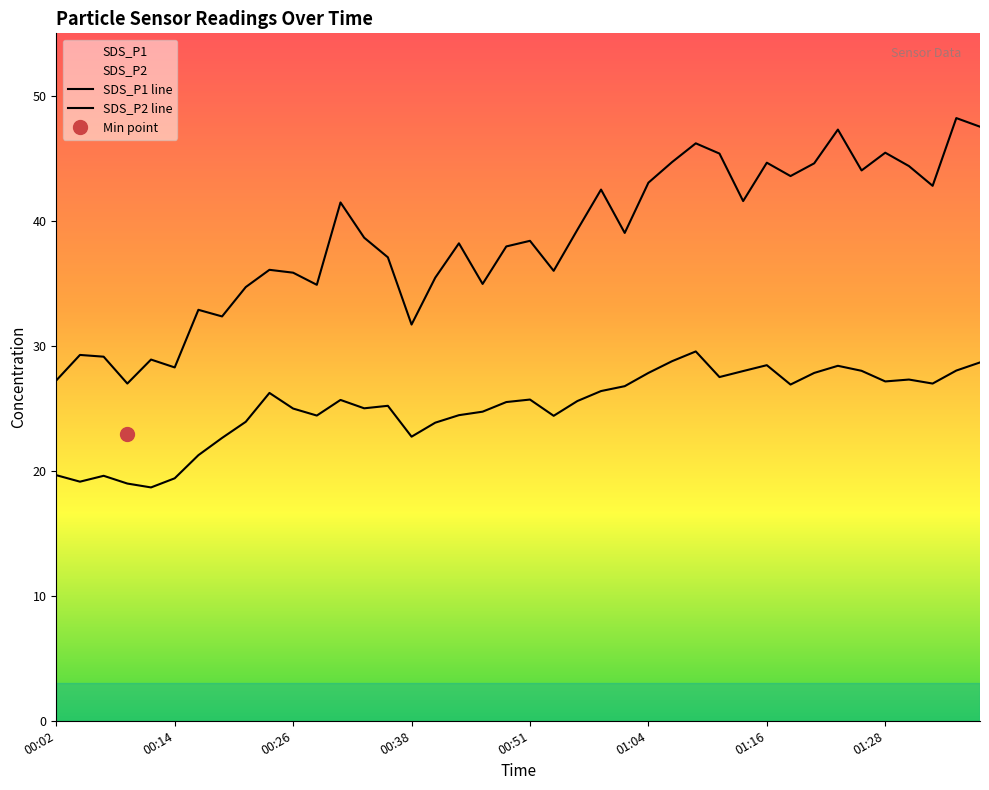

Rank the series by their maximum value, from highest to lowest.

SDS_P1, SDS_P2